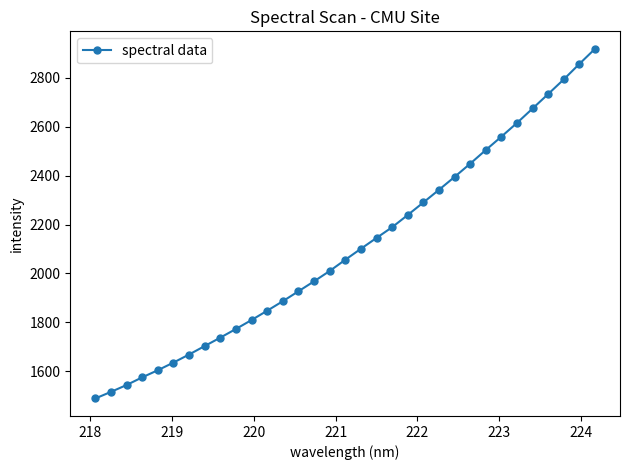

What is the value of the 1st point from the left?

1488.9